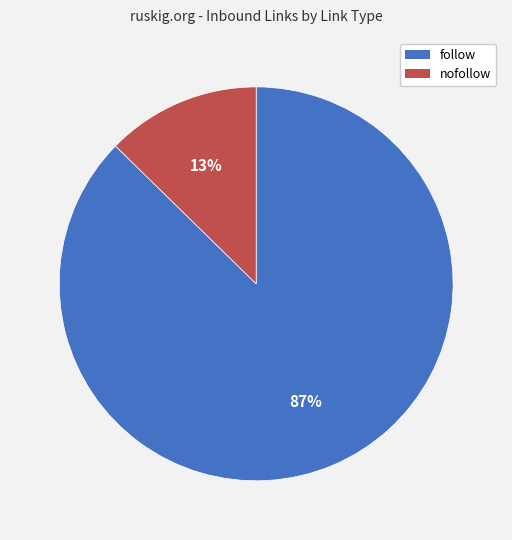

How many segments does this pie chart have?

2